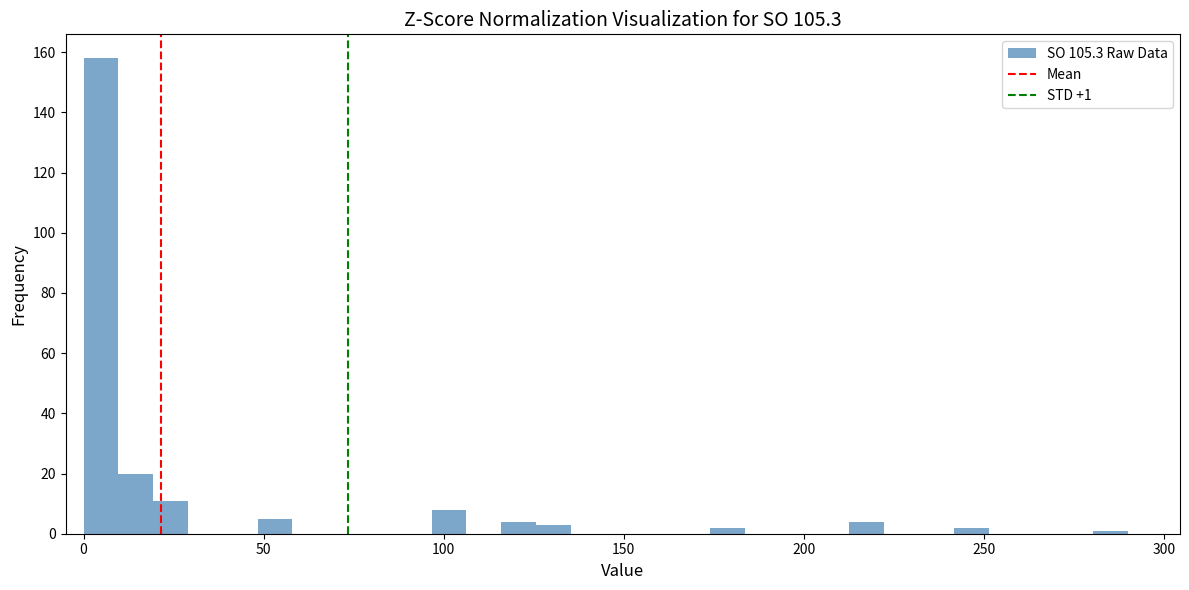

Around what value on the x-axis is the tallest bar? Give the approximate position of its centre, as read against the axis.

5